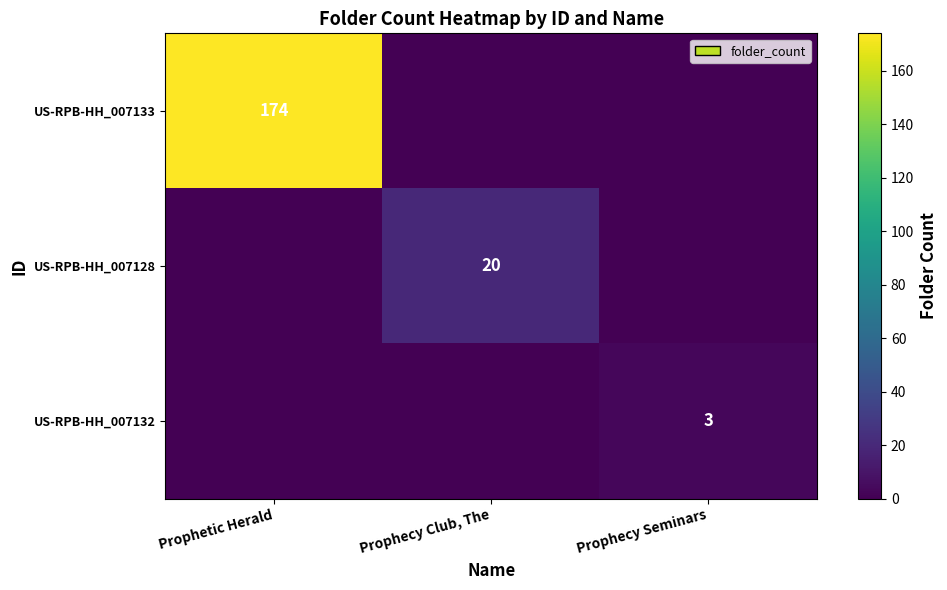

Is it true that US-RPB-HH_007128 equals 20 at Prophecy Club, The?

True